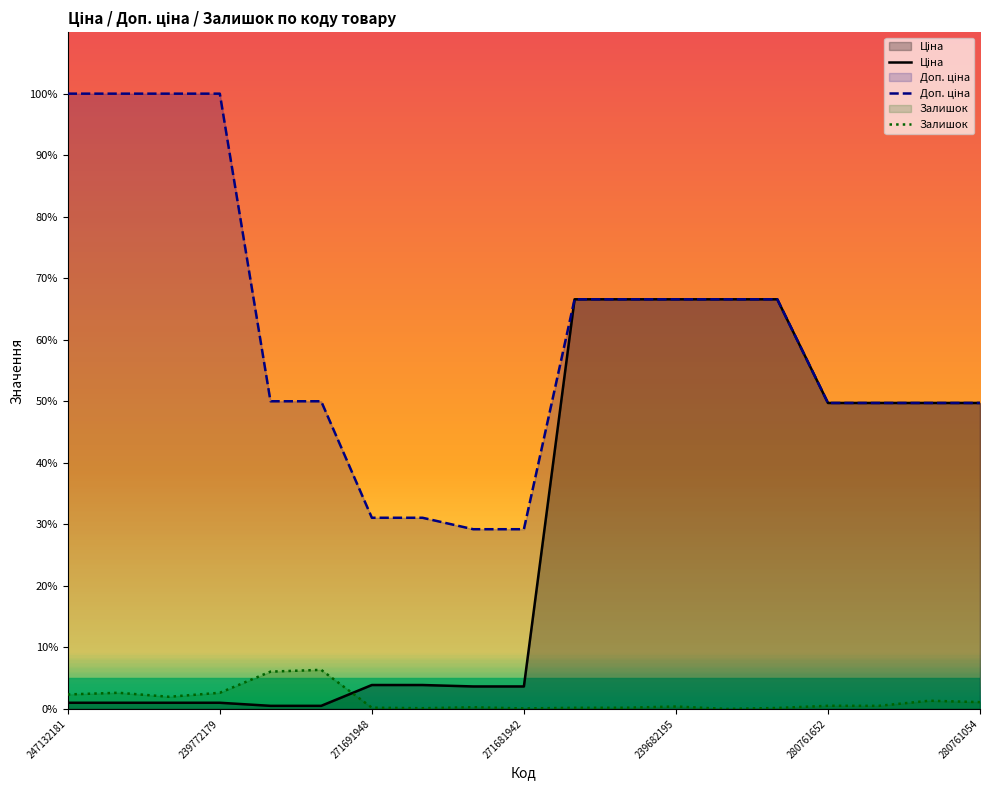

What is the difference between the maximum and minimum values in the Доп. ціна series?

70.8